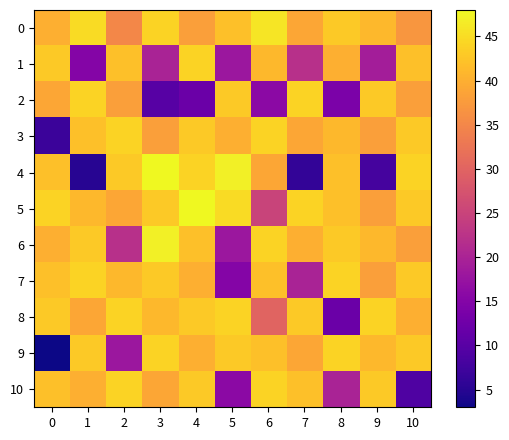

Reading right to left, list all the values displayed in this chart.

0: 10=37	9=41	8=43	7=39	6=46	5=42	4=38	3=44	2=35	1=45	0=40
1: 10=42	9=19	8=40	7=22	6=41	5=18	4=44	3=20	2=42	1=15	0=43
2: 10=38	9=43	8=14	7=44	6=16	5=43	4=12	3=10	2=38	1=44	0=39
3: 10=43	9=38	8=41	7=39	6=44	5=40	4=43	3=38	2=44	1=42	0=7
4: 10=44	9=8	8=42	7=6	6=39	5=47	4=44	3=48	2=43	1=5	0=42
5: 10=43	9=38	8=42	7=44	6=25	5=45	4=48	3=43	2=39	1=41	0=44
6: 10=38	9=41	8=43	7=40	6=44	5=18	4=42	3=47	2=22	1=43	0=40
7: 10=43	9=38	8=44	7=20	6=42	5=15	4=40	3=43	2=41	1=44	0=42
8: 10=40	9=44	8=12	7=43	6=30	5=44	4=43	3=41	2=44	1=39	0=43
9: 10=43	9=41	8=44	7=39	6=42	5=43	4=40	3=44	2=18	1=43	0=3
10: 10=9	9=43	8=20	7=42	6=44	5=16	4=43	3=39	2=44	1=40	0=42